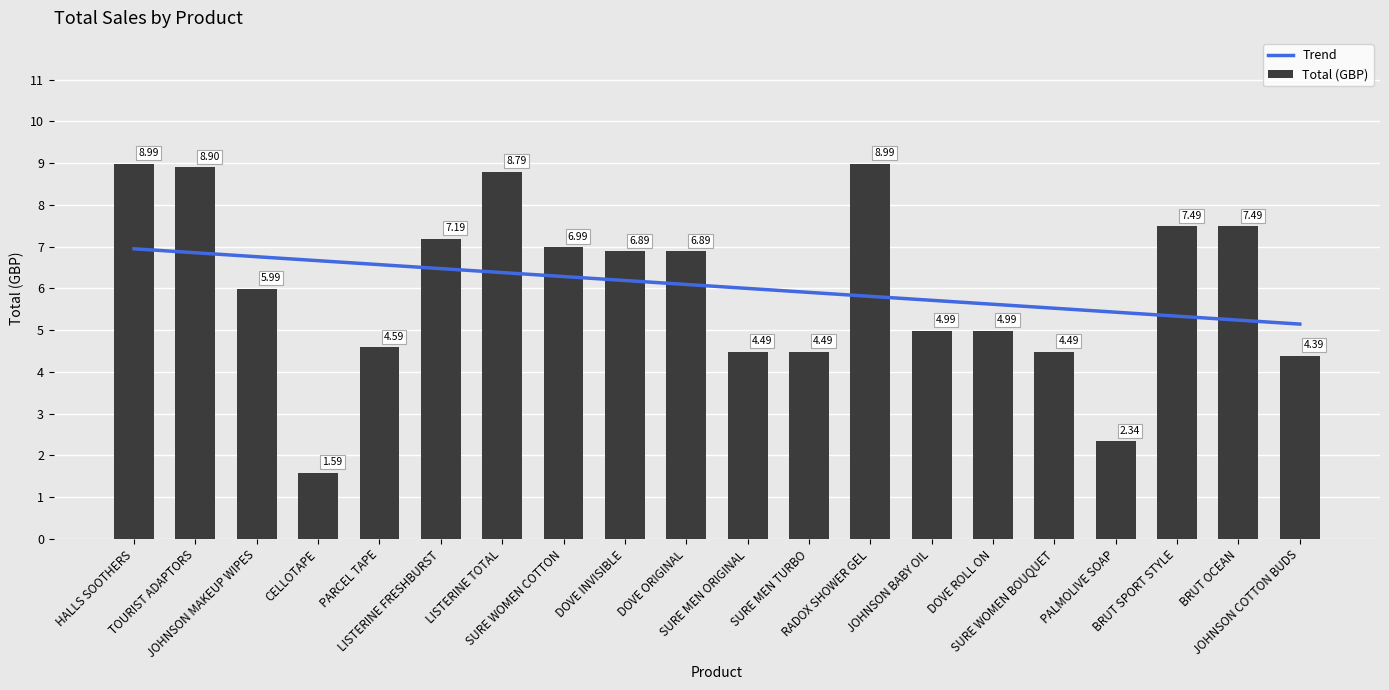

Are the bars grouped side by side (vs. stacked)?

Yes